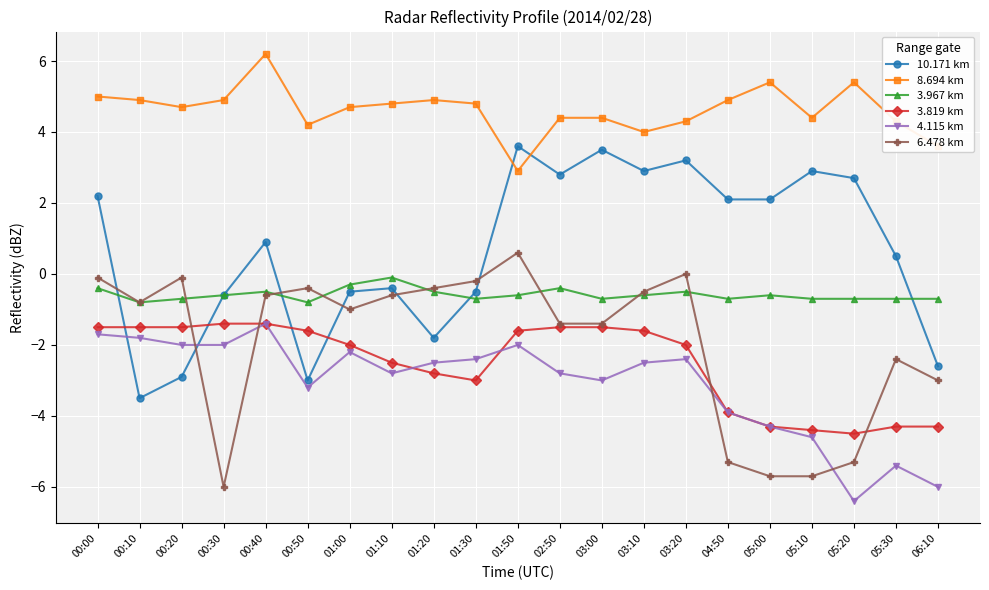

Reading left to right, list all the values displayed in this chart.

10.171 km: 00:00=2.2	00:10=-3.5	00:20=-2.9	00:30=-0.6	00:40=0.9	00:50=-3.0	01:00=-0.5	01:10=-0.4	01:20=-1.8	01:30=-0.5	01:50=3.6	02:50=2.8	03:00=3.5	03:10=2.9	03:20=3.2	04:50=2.1	05:00=2.1	05:10=2.9	05:20=2.7	05:30=0.5	06:10=-2.6
8.694 km: 00:00=5.0	00:10=4.9	00:20=4.7	00:30=4.9	00:40=6.2	00:50=4.2	01:00=4.7	01:10=4.8	01:20=4.9	01:30=4.8	01:50=2.9	02:50=4.4	03:00=4.4	03:10=4.0	03:20=4.3	04:50=4.9	05:00=5.4	05:10=4.4	05:20=5.4	05:30=4.3	06:10=3.6
3.967 km: 00:00=-0.4	00:10=-0.8	00:20=-0.7	00:30=-0.6	00:40=-0.5	00:50=-0.8	01:00=-0.3	01:10=-0.1	01:20=-0.5	01:30=-0.7	01:50=-0.6	02:50=-0.4	03:00=-0.7	03:10=-0.6	03:20=-0.5	04:50=-0.7	05:00=-0.6	05:10=-0.7	05:20=-0.7	05:30=-0.7	06:10=-0.7
3.819 km: 00:00=-1.5	00:10=-1.5	00:20=-1.5	00:30=-1.4	00:40=-1.4	00:50=-1.6	01:00=-2.0	01:10=-2.5	01:20=-2.8	01:30=-3.0	01:50=-1.6	02:50=-1.5	03:00=-1.5	03:10=-1.6	03:20=-2.0	04:50=-3.9	05:00=-4.3	05:10=-4.4	05:20=-4.5	05:30=-4.3	06:10=-4.3
4.115 km: 00:00=-1.7	00:10=-1.8	00:20=-2.0	00:30=-2.0	00:40=-1.4	00:50=-3.2	01:00=-2.2	01:10=-2.8	01:20=-2.5	01:30=-2.4	01:50=-2.0	02:50=-2.8	03:00=-3.0	03:10=-2.5	03:20=-2.4	04:50=-3.9	05:00=-4.3	05:10=-4.6	05:20=-6.4	05:30=-5.4	06:10=-6.0
6.478 km: 00:00=-0.1	00:10=-0.8	00:20=-0.1	00:30=-6.0	00:40=-0.6	00:50=-0.4	01:00=-1.0	01:10=-0.6	01:20=-0.4	01:30=-0.2	01:50=0.6	02:50=-1.4	03:00=-1.4	03:10=-0.5	03:20=0.0	04:50=-5.3	05:00=-5.7	05:10=-5.7	05:20=-5.3	05:30=-2.4	06:10=-3.0